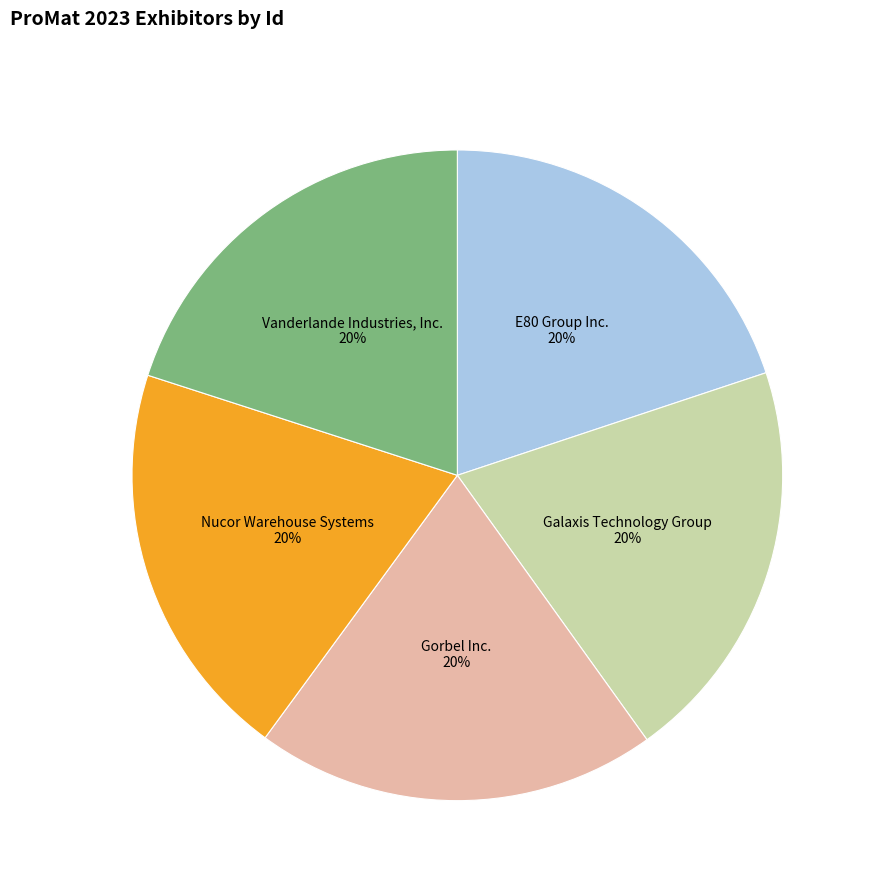

Do Galaxis Technology Group and Gorbel Inc. together represent more than half of the pie?

No